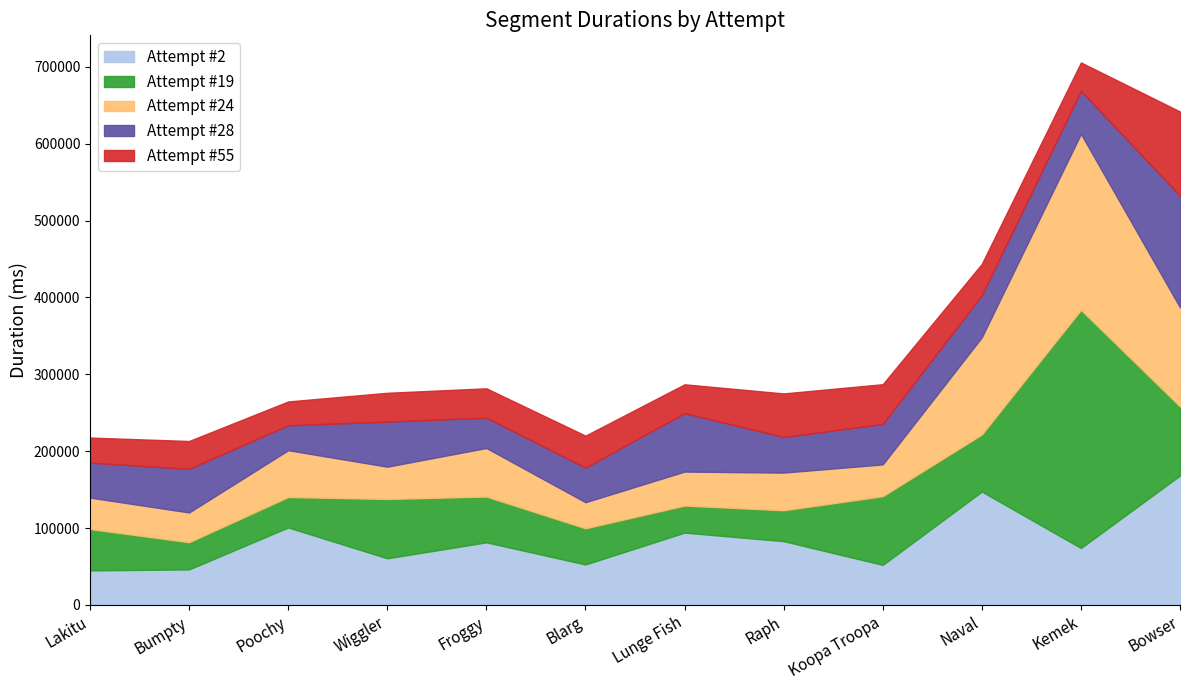

The Attempt #28 series shows 67407 at Froggy. True or false?

False